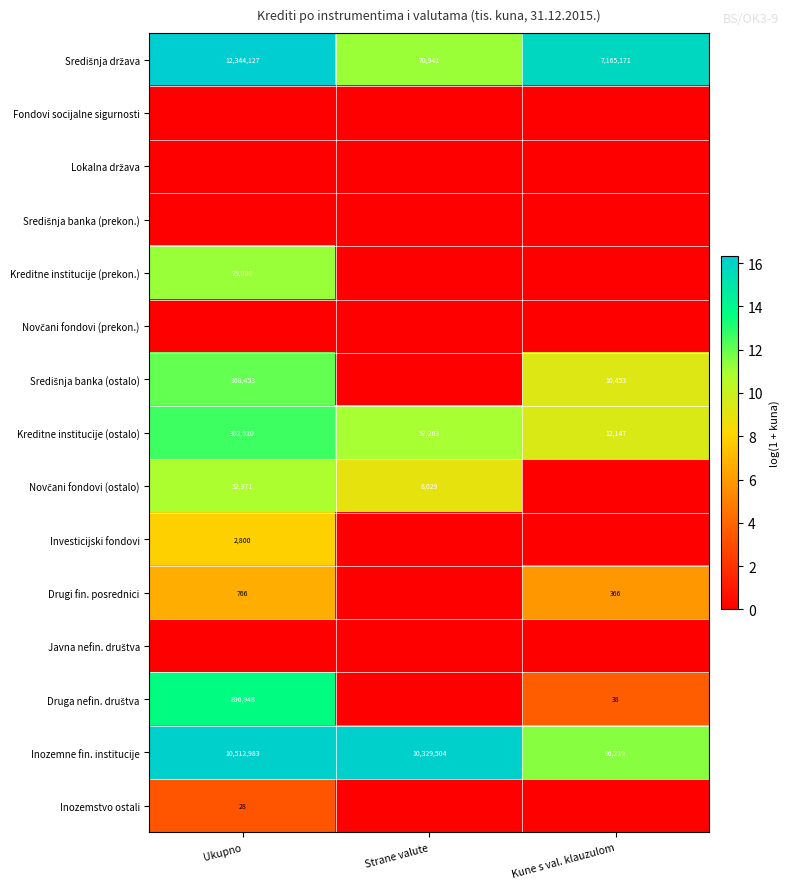

Which has a higher value, Ukupno or Strane valute?

Ukupno